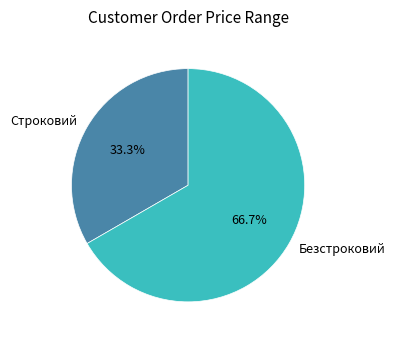

Is there a majority slice in this chart?

Yes